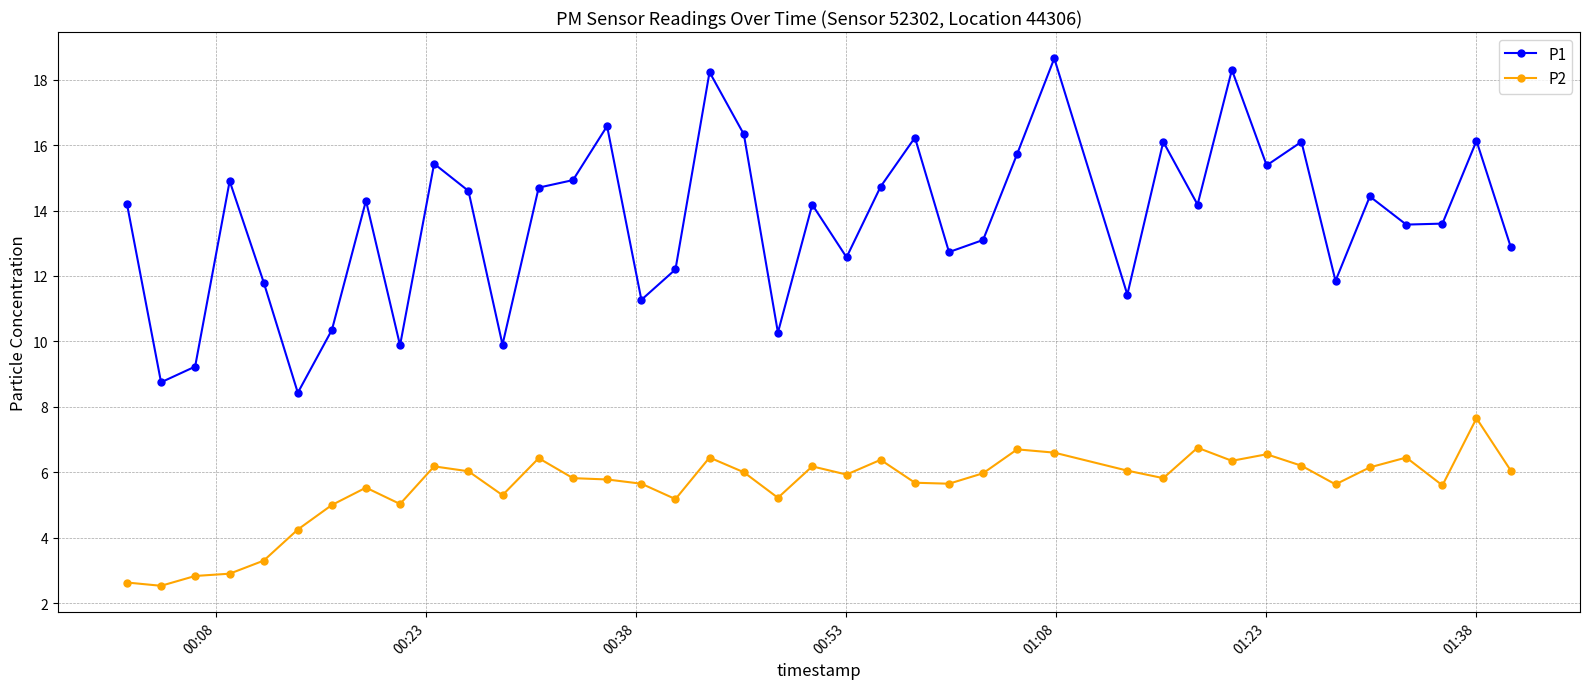

What are all the series names shown in the legend?

P1, P2